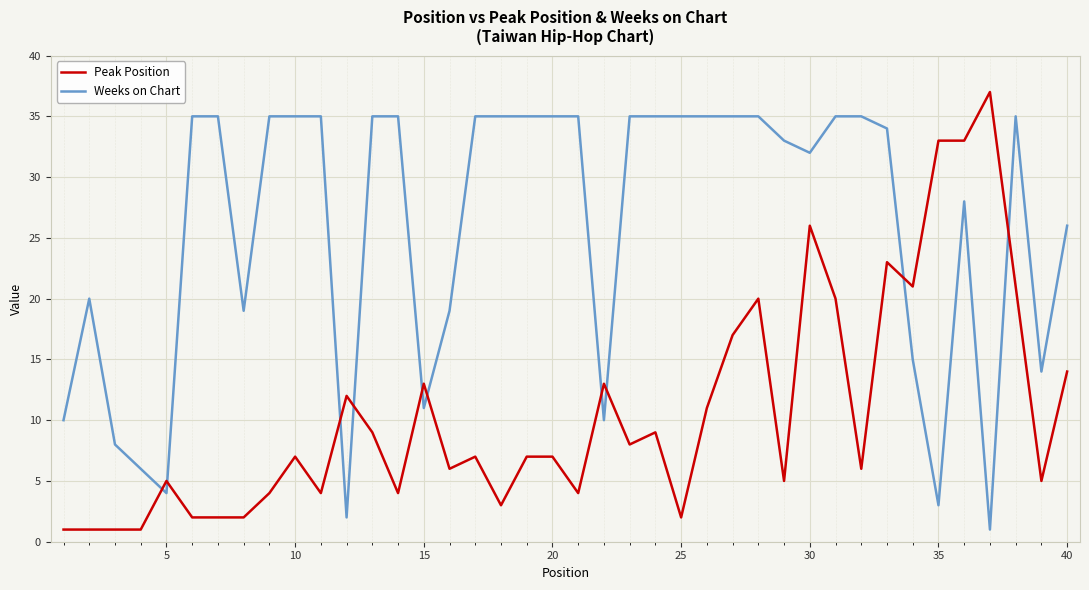

How many times do Weeks on Chart and Peak Position cross each other?

10